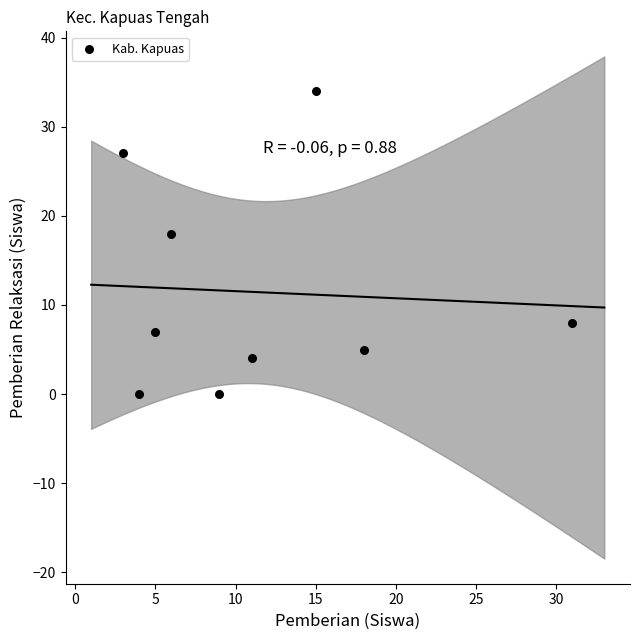

What is the average X value?

11